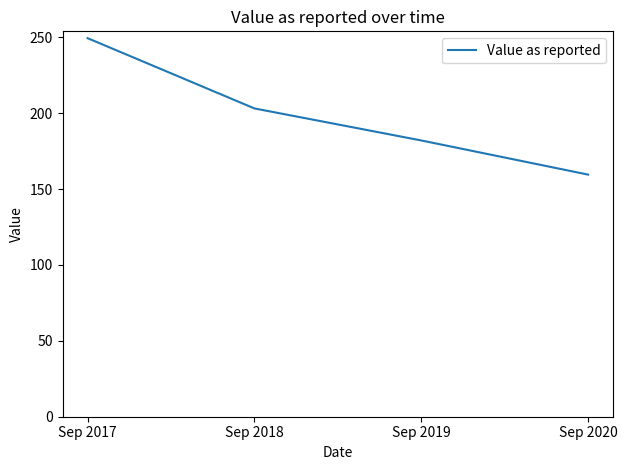

What is the average value?

198.5